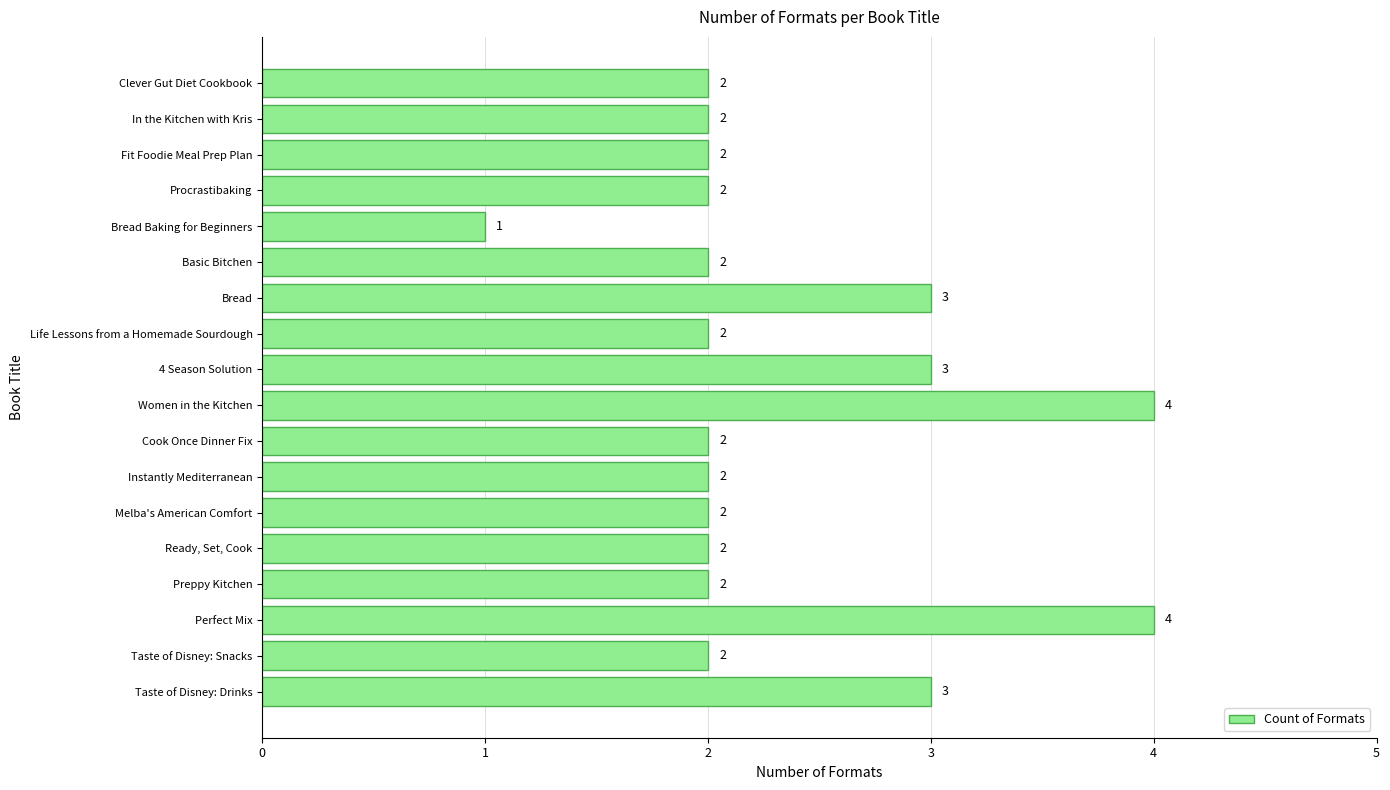

Between Bread and Basic Bitchen, which is larger?

Bread